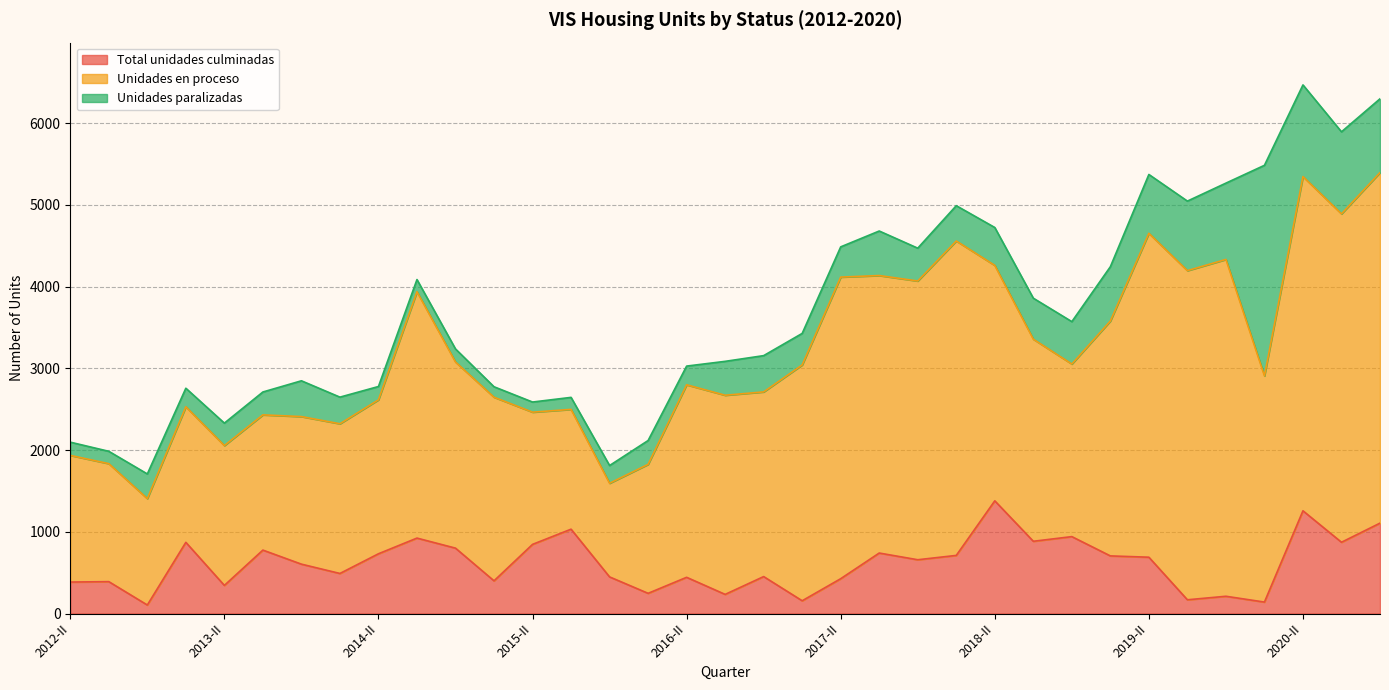

Which series has the widest spread of values?

Unidades en proceso